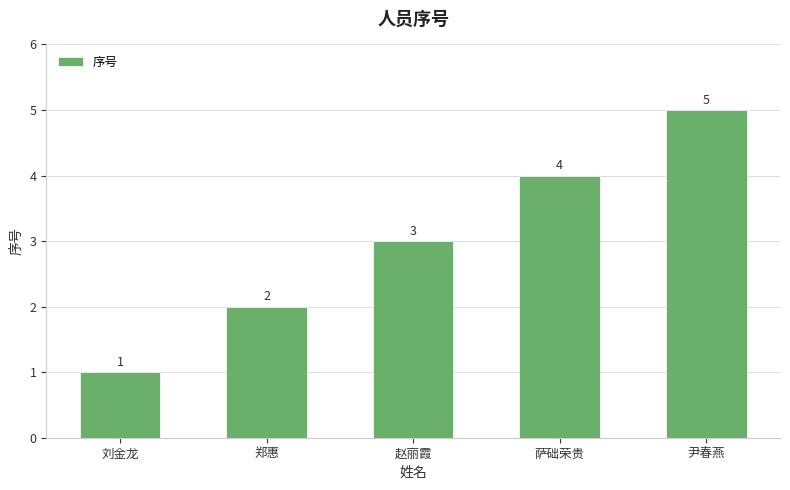

Where is the data nearest to the value 3?

赵丽霞